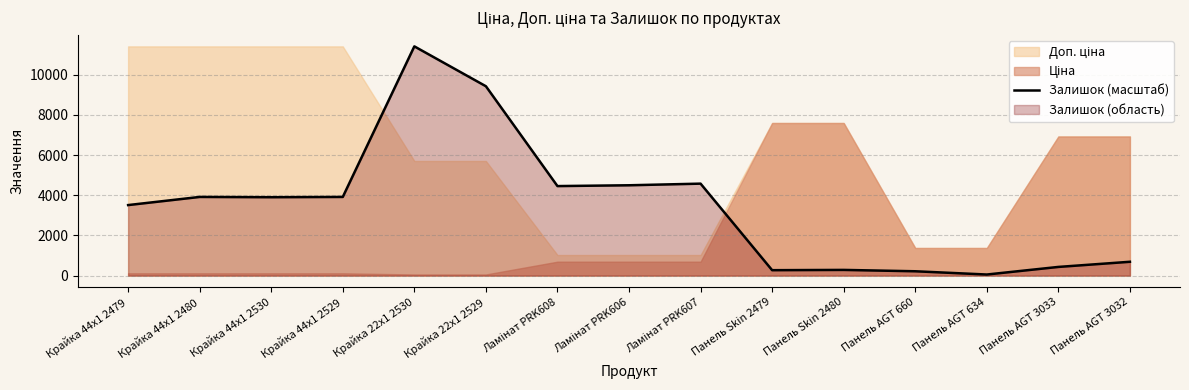

How many lines are shown in the chart?

1